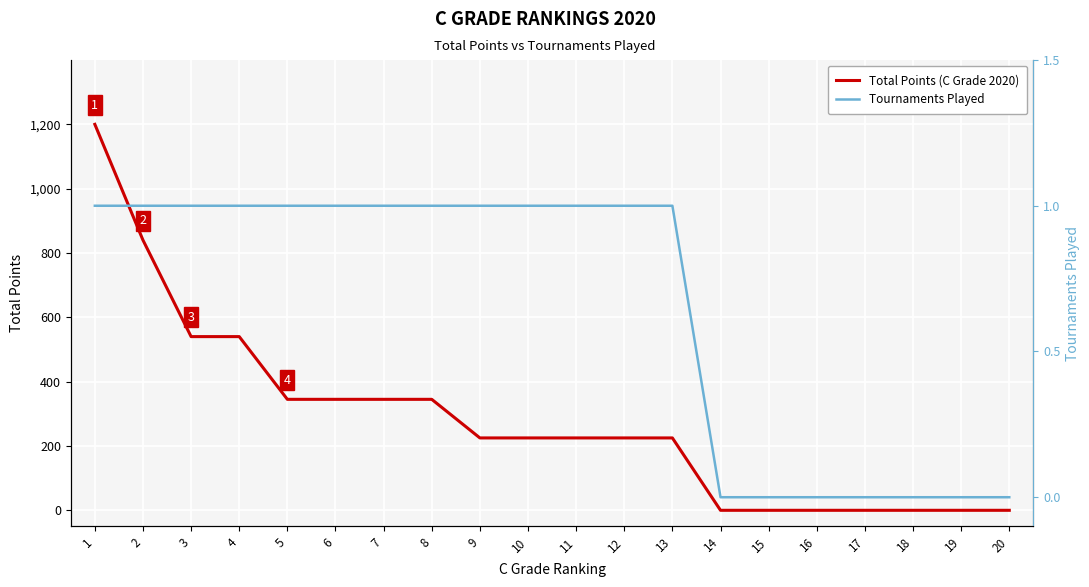

Between 7 and 11, which series saw the biggest shift?

Total Points (C Grade 2020)